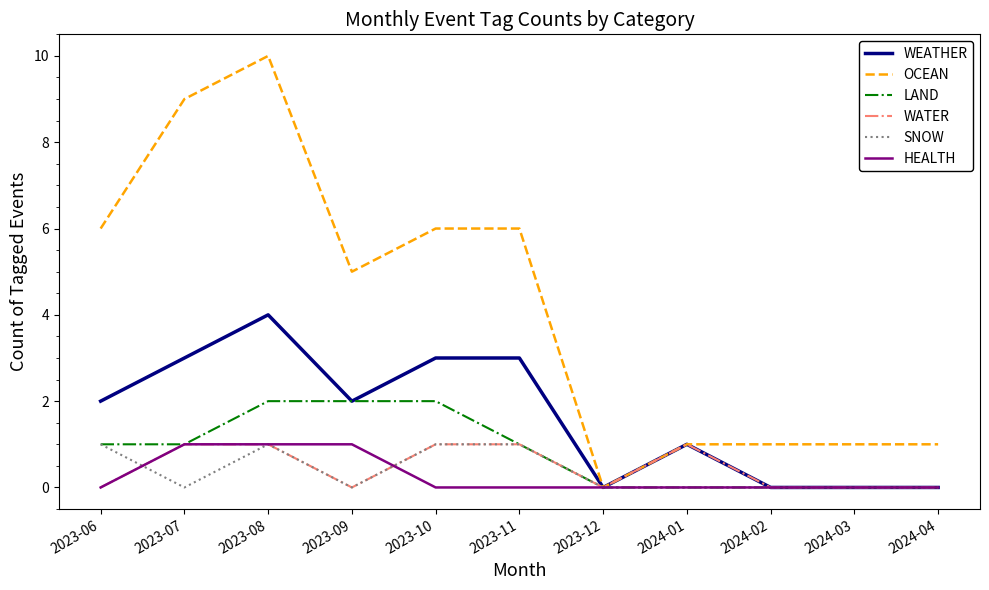

Is this an area chart (filled region under the line)?

No